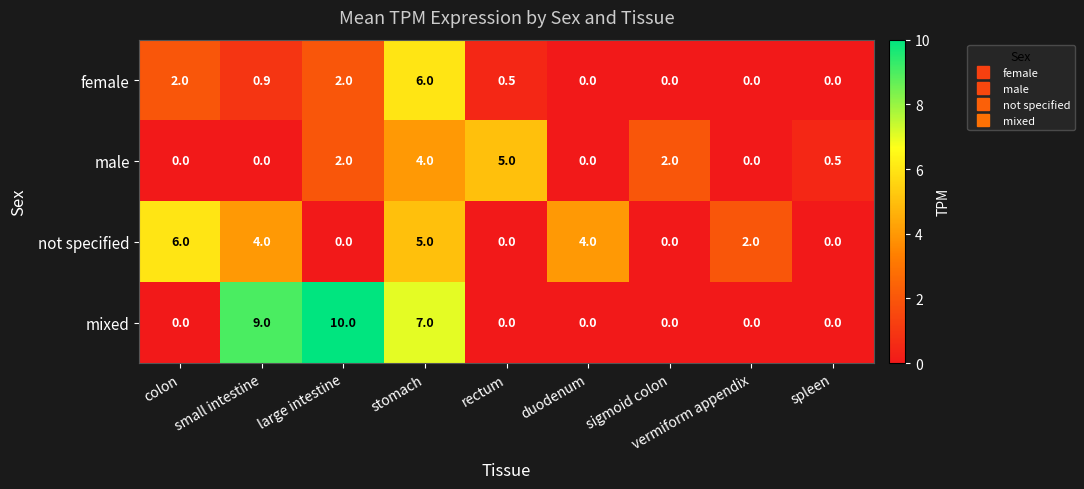

What is the difference between the mixed values at duodenum and large intestine?

10.0